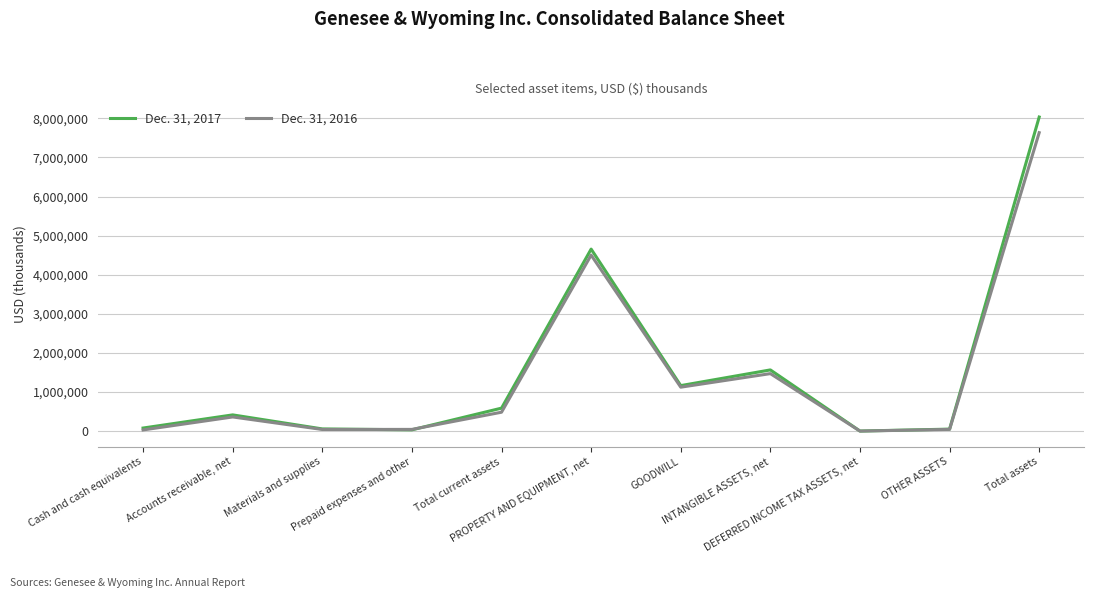

What is the maximum value shown in the chart?

8034897